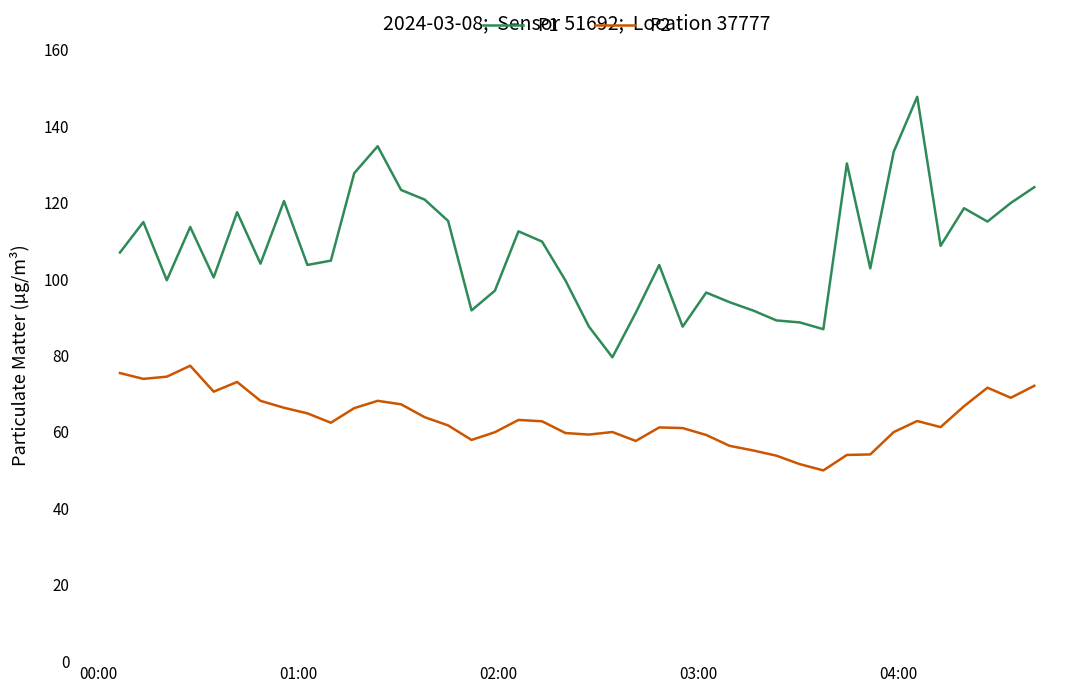

What is the minimum value for P1?

79.5